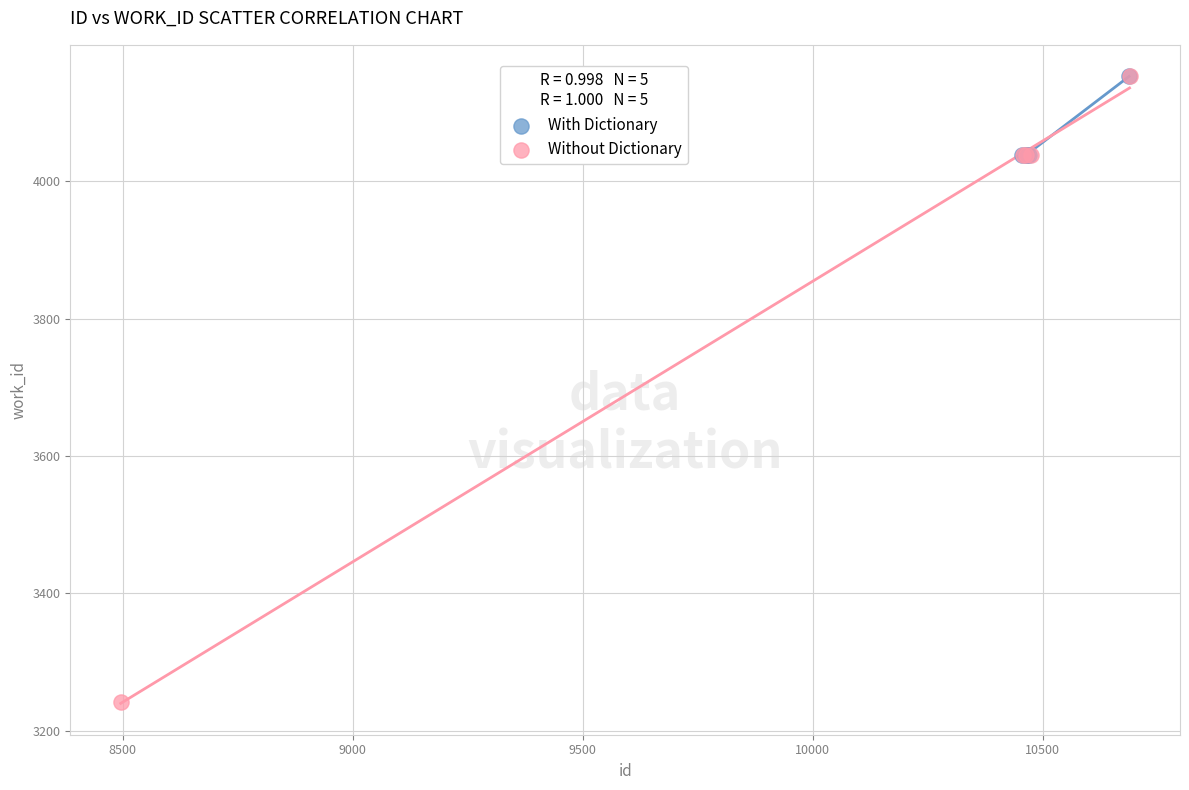

Which series has the widest spread of Y values?

Without Dictionary